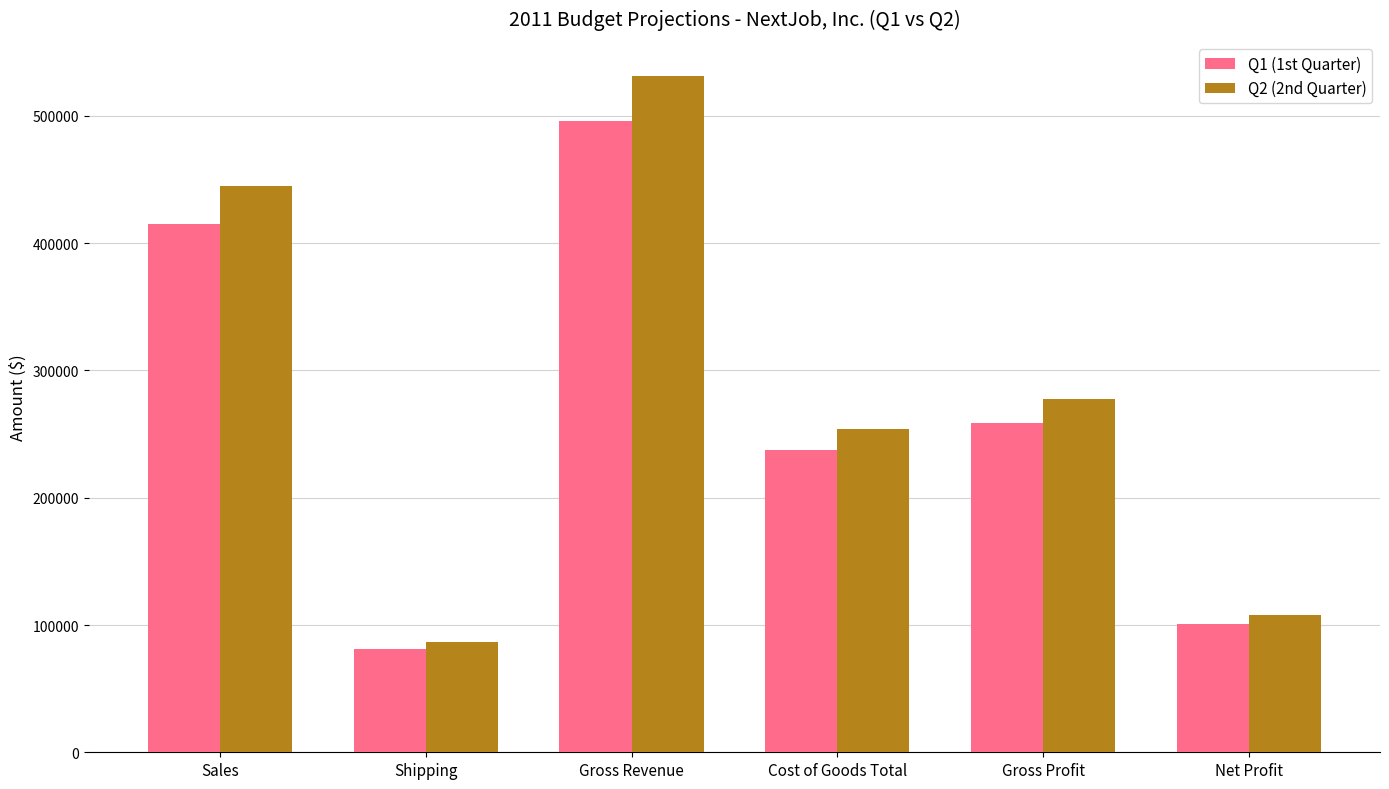

What is the value of the Q2 (2nd Quarter) bar at the 2nd from the left?

86730